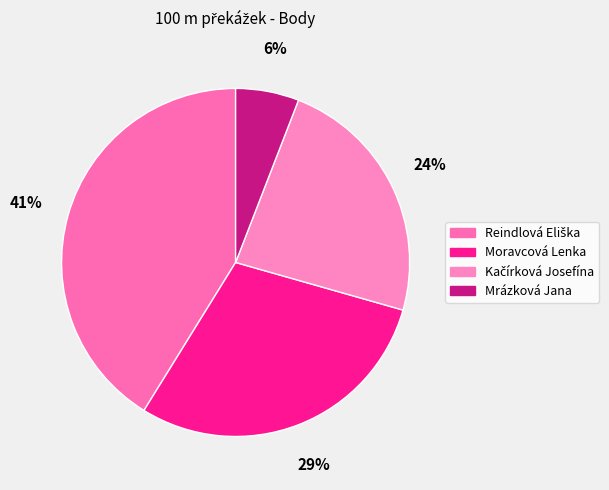

To the nearest percent, what is the difference between the Kačírková Josefína and Reindlová Eliška slice percentages?

18%